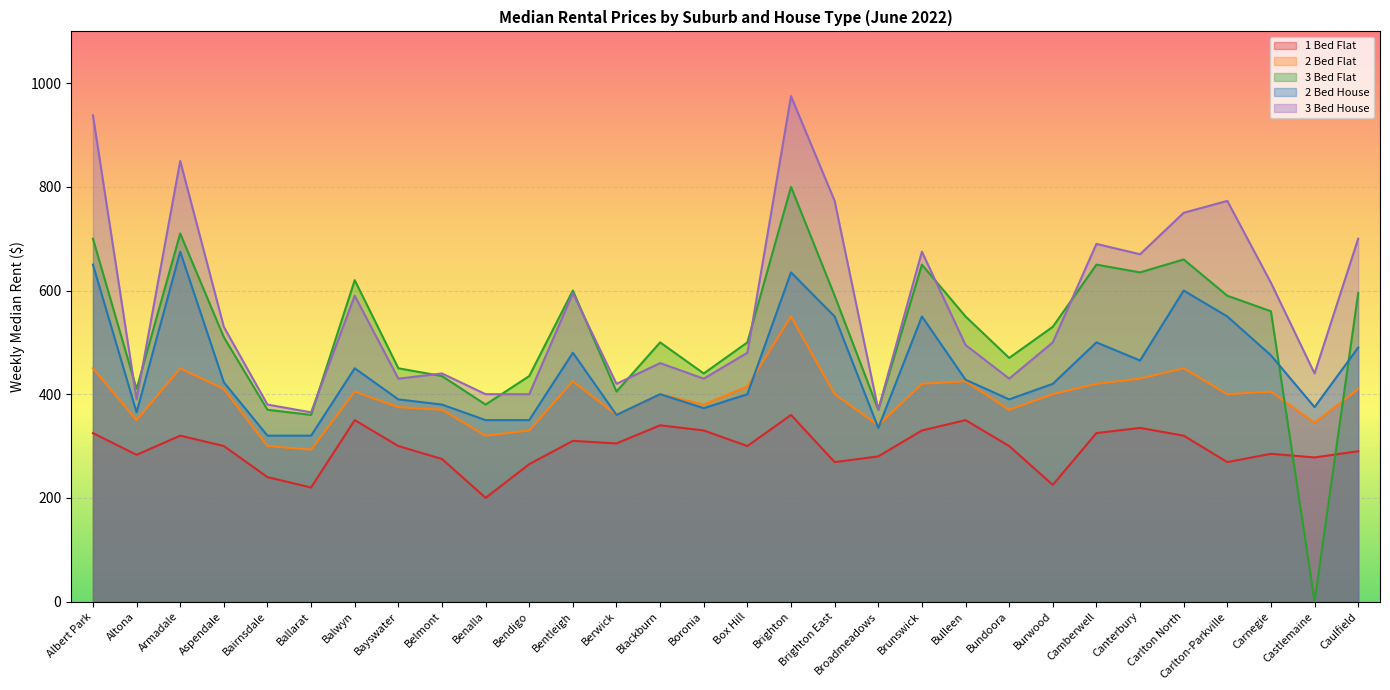

Does the chart display data point markers on the line(s)?

No